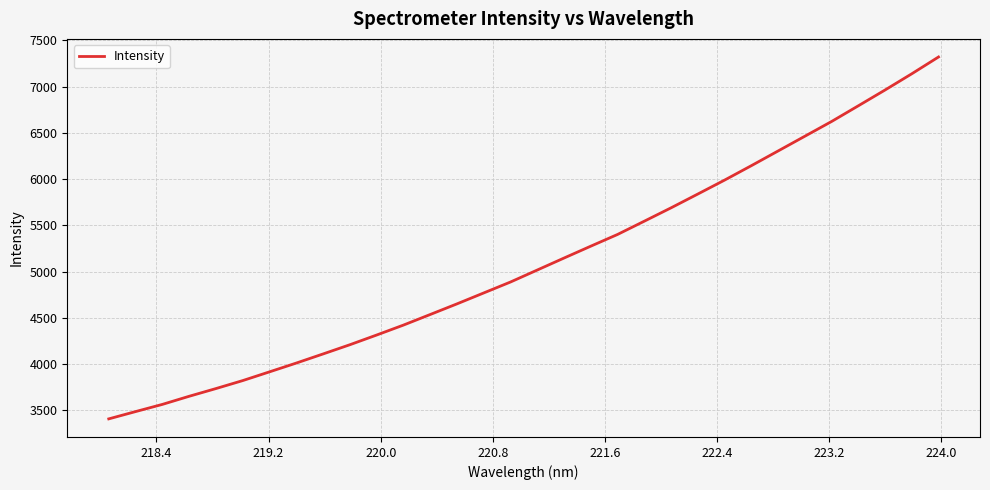

What is the difference between the maximum and minimum values?

3910.3